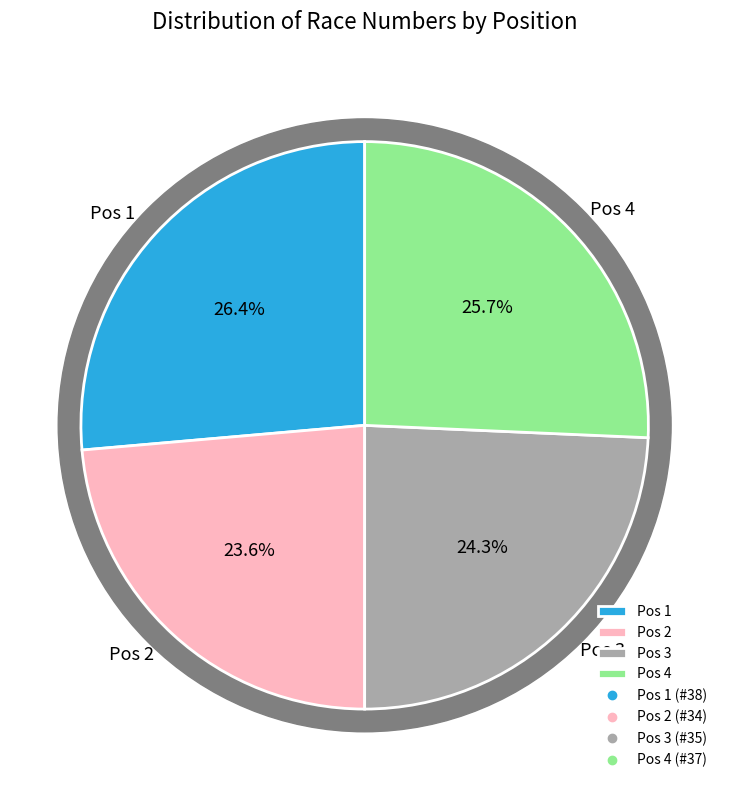

Which has a higher value, 4 or 2?

4